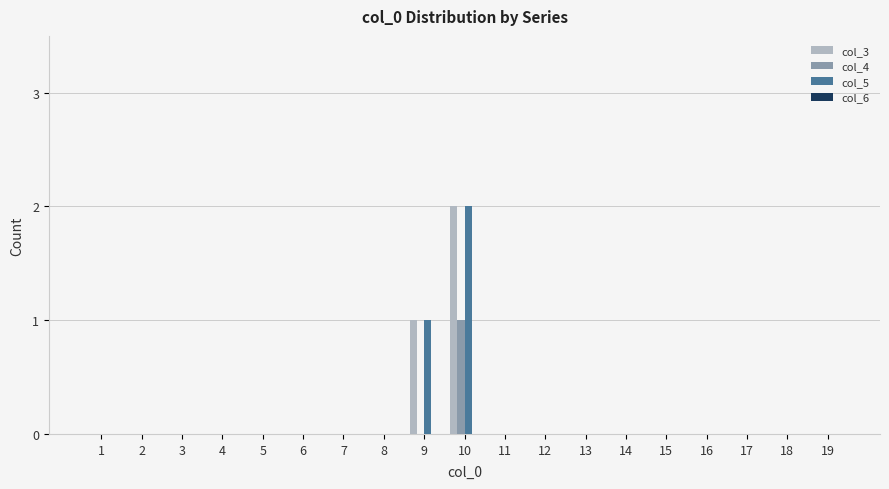

At which category is the sum across all series the highest?

10